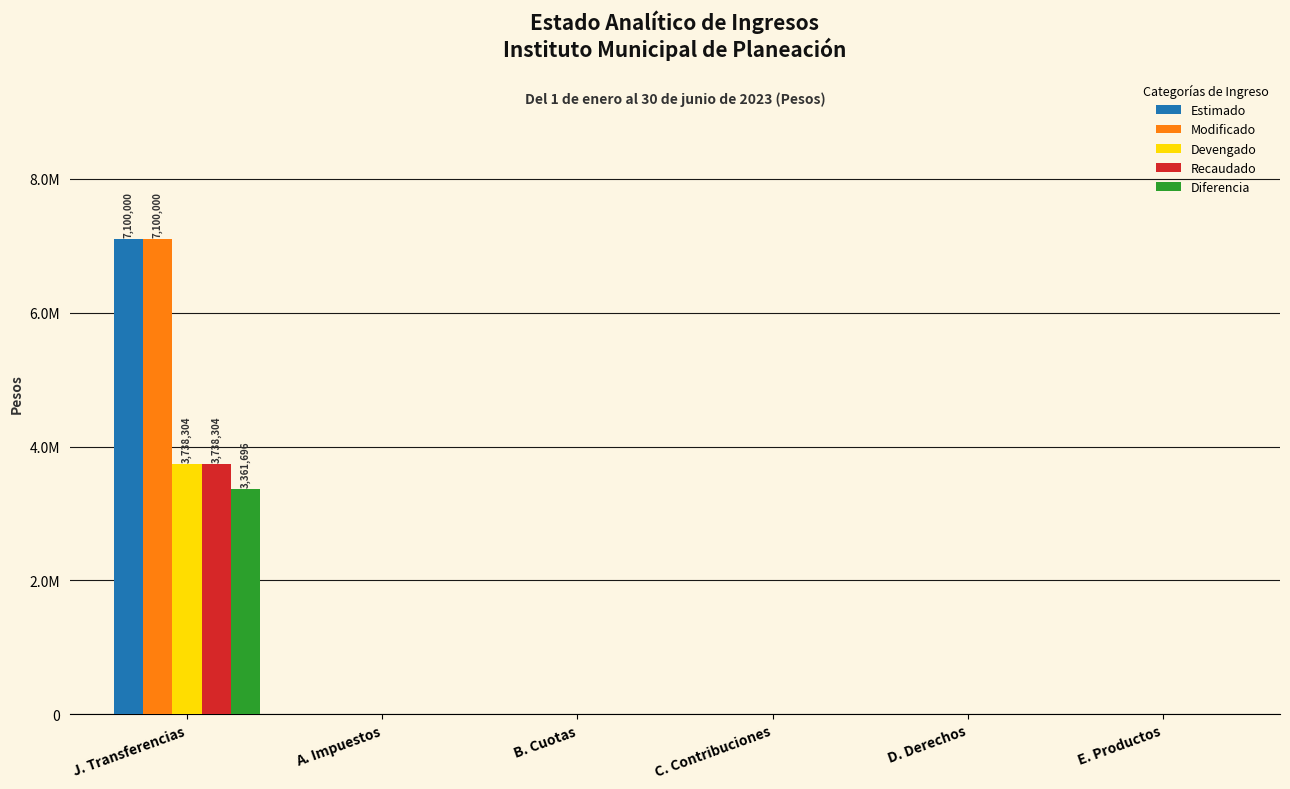

What are all the series names shown in the legend?

Estimado, Modificado, Devengado, Recaudado, Diferencia